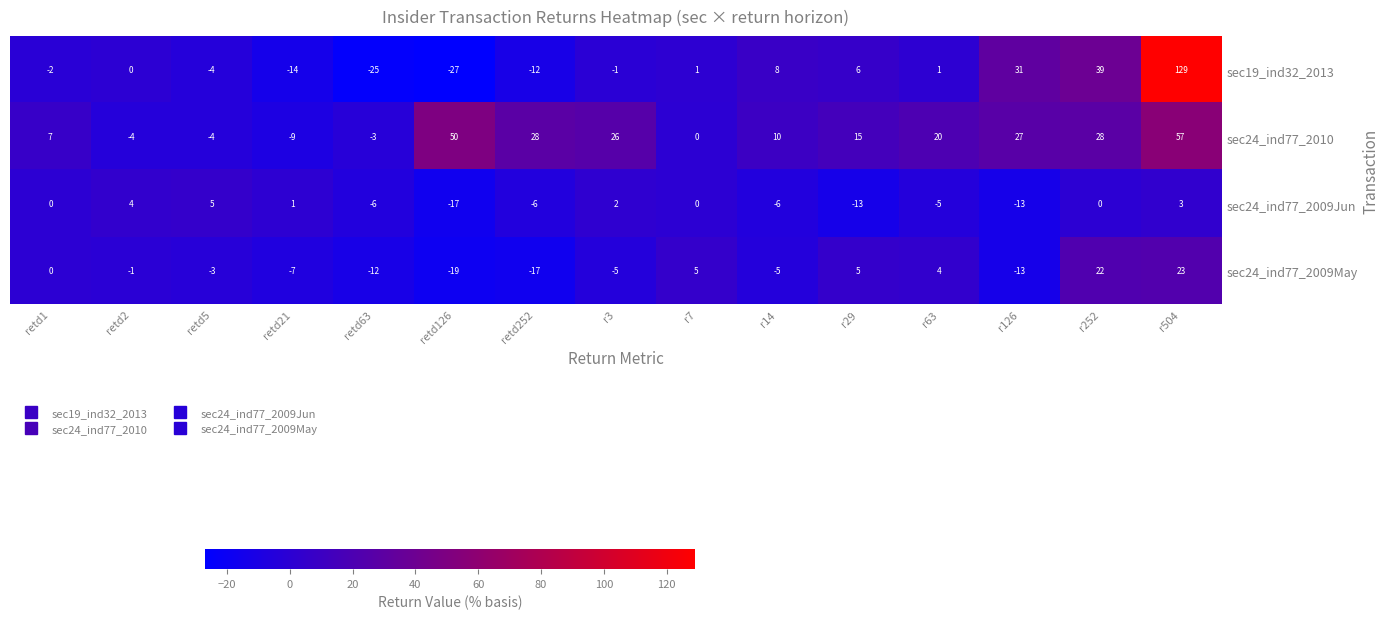

Is it true that sec19_ind32_2013 equals 39 at r252?

True